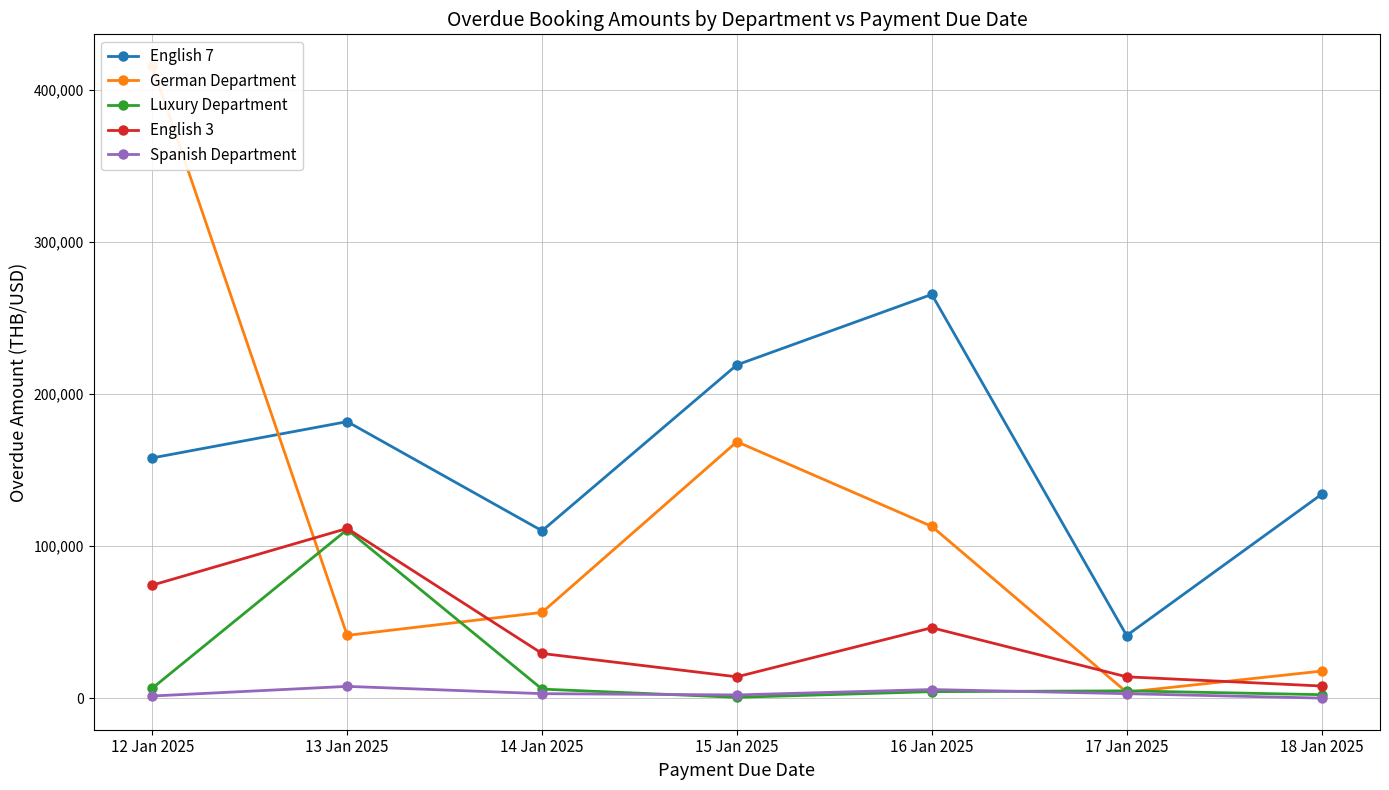

The English 7 series shows 41140 at 17 Jan 2025. True or false?

True